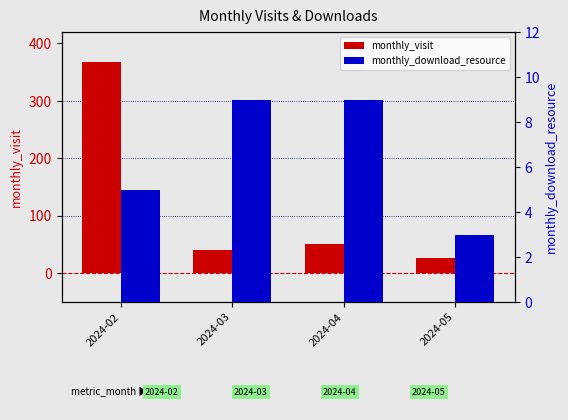

What is the spread (max minus min) of values at 2024-04?

42